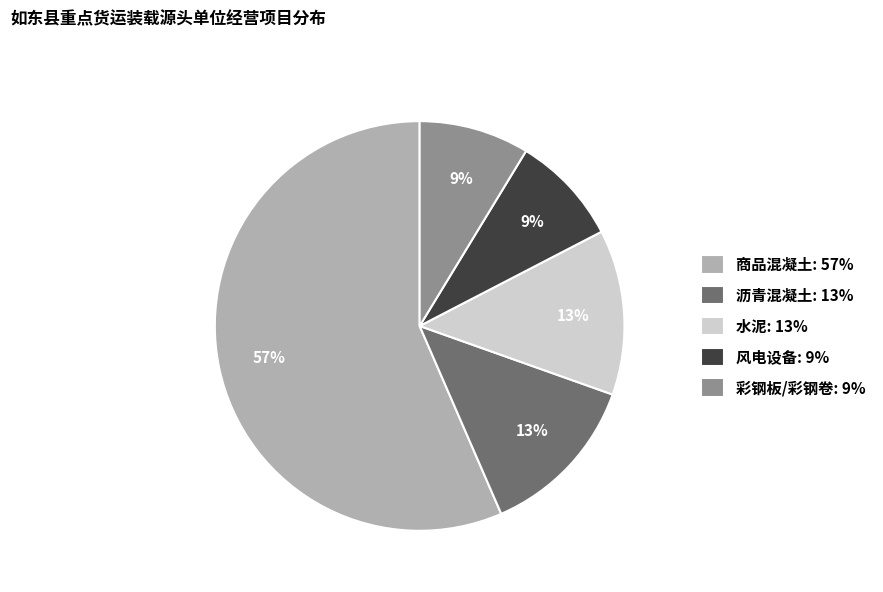

How many slices are in this pie chart?

5